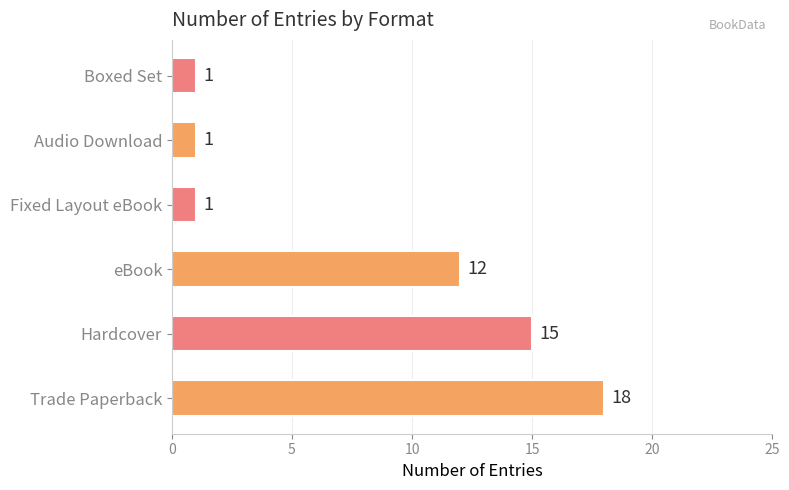

Approximately how many times larger is the value at eBook compared to Audio Download?

12.0